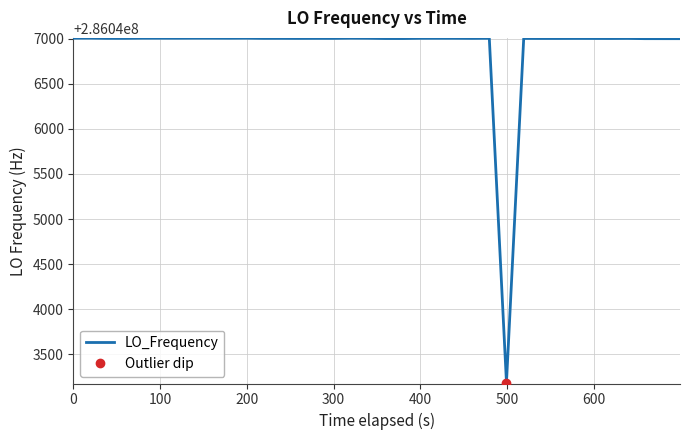

What is the highest value of the LO_Frequency series?

286047004.1